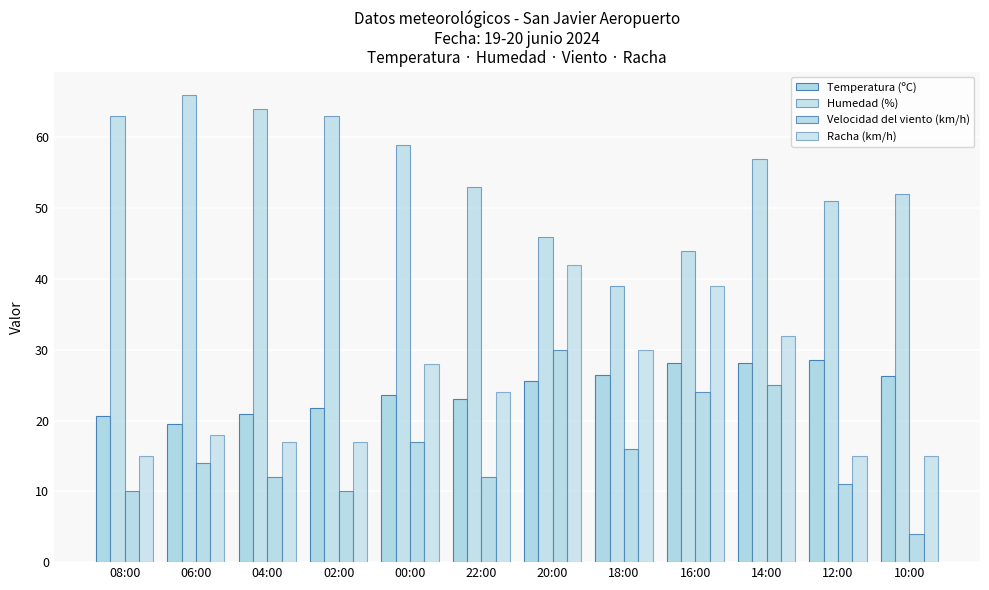

What is the label of the 2nd bar from the right?

12:00